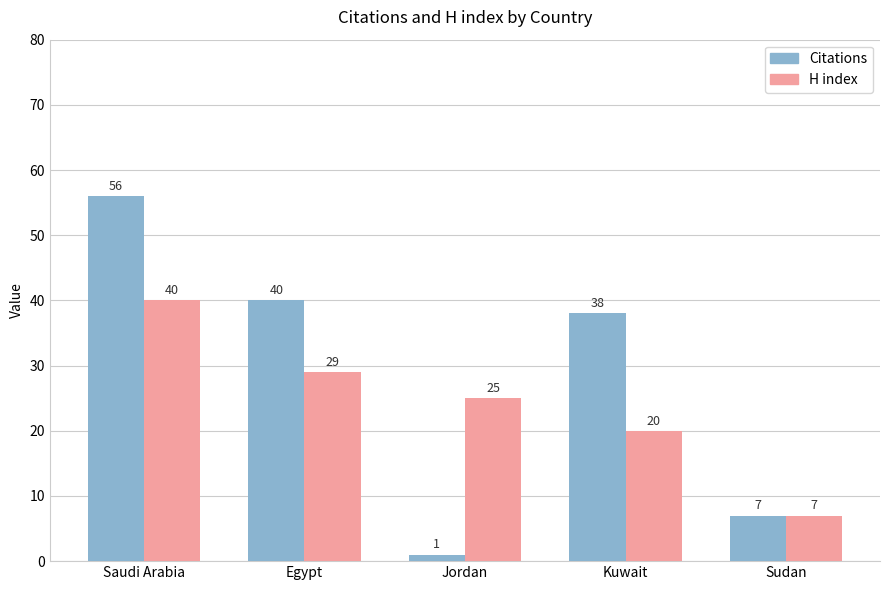

What are all the series names shown in the legend?

Citations, H index